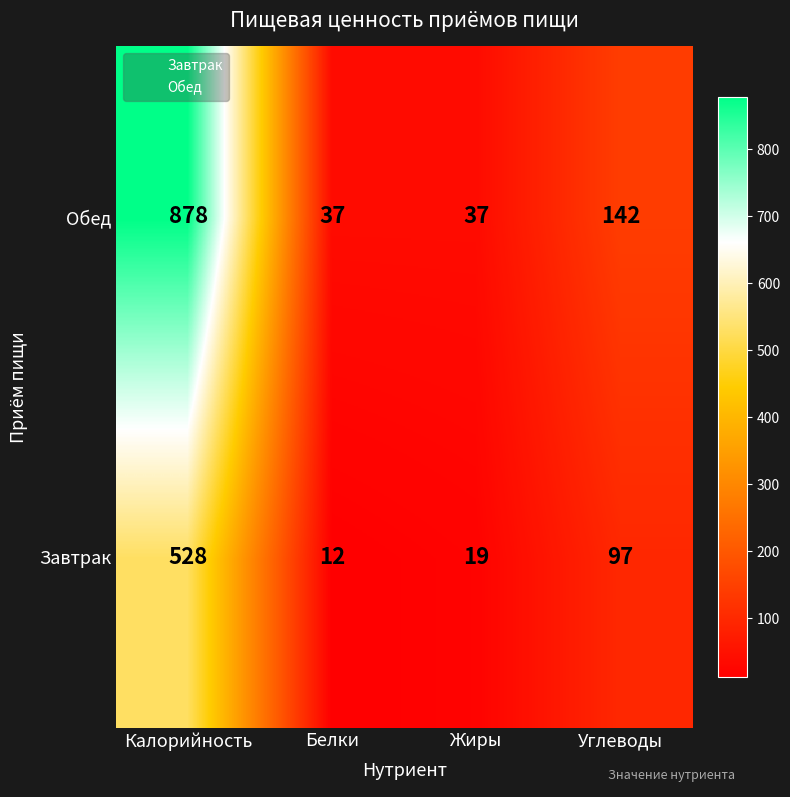

Is it true that Обед equals 61 at Жиры?

False